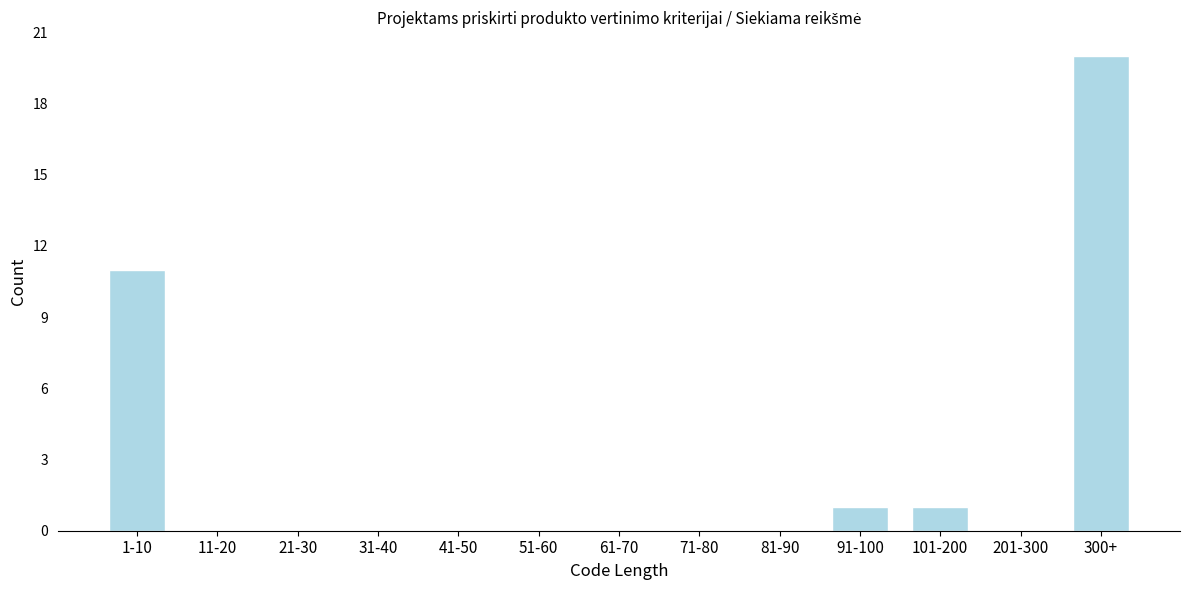

Reading left to right, transcribe all the data shown in this chart.

1-10=11	11-20=0	21-30=0	31-40=0	41-50=0	51-60=0	61-70=0	71-80=0	81-90=0	91-100=1	101-200=1	201-300=0	300+=20